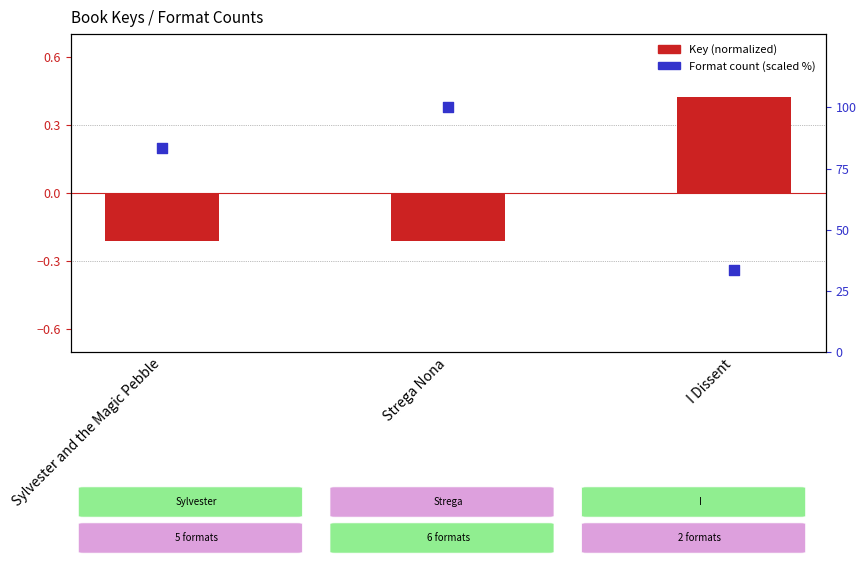

Which series has the largest Y range (max minus min)?

Format count (scaled)